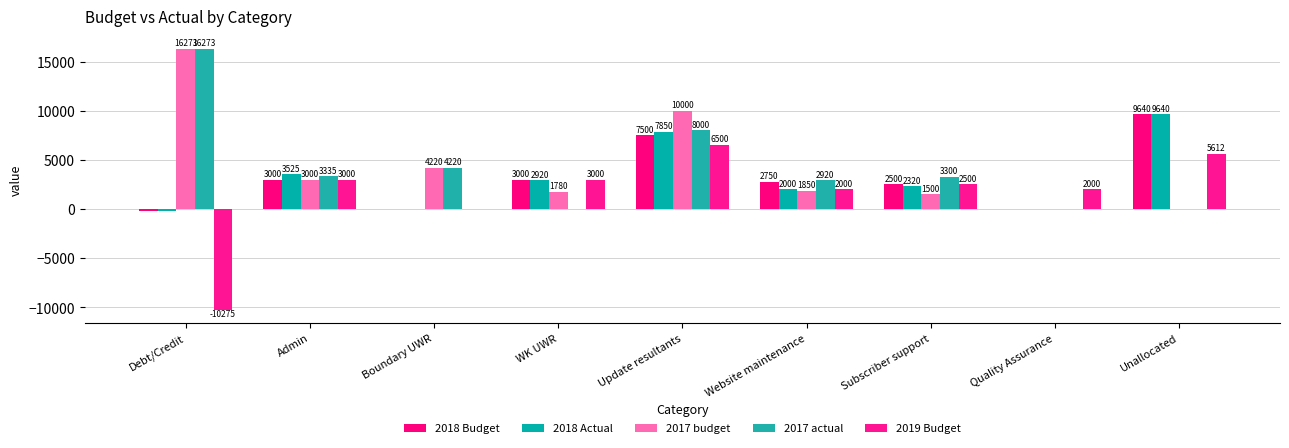

How many groups of bars are there?

9